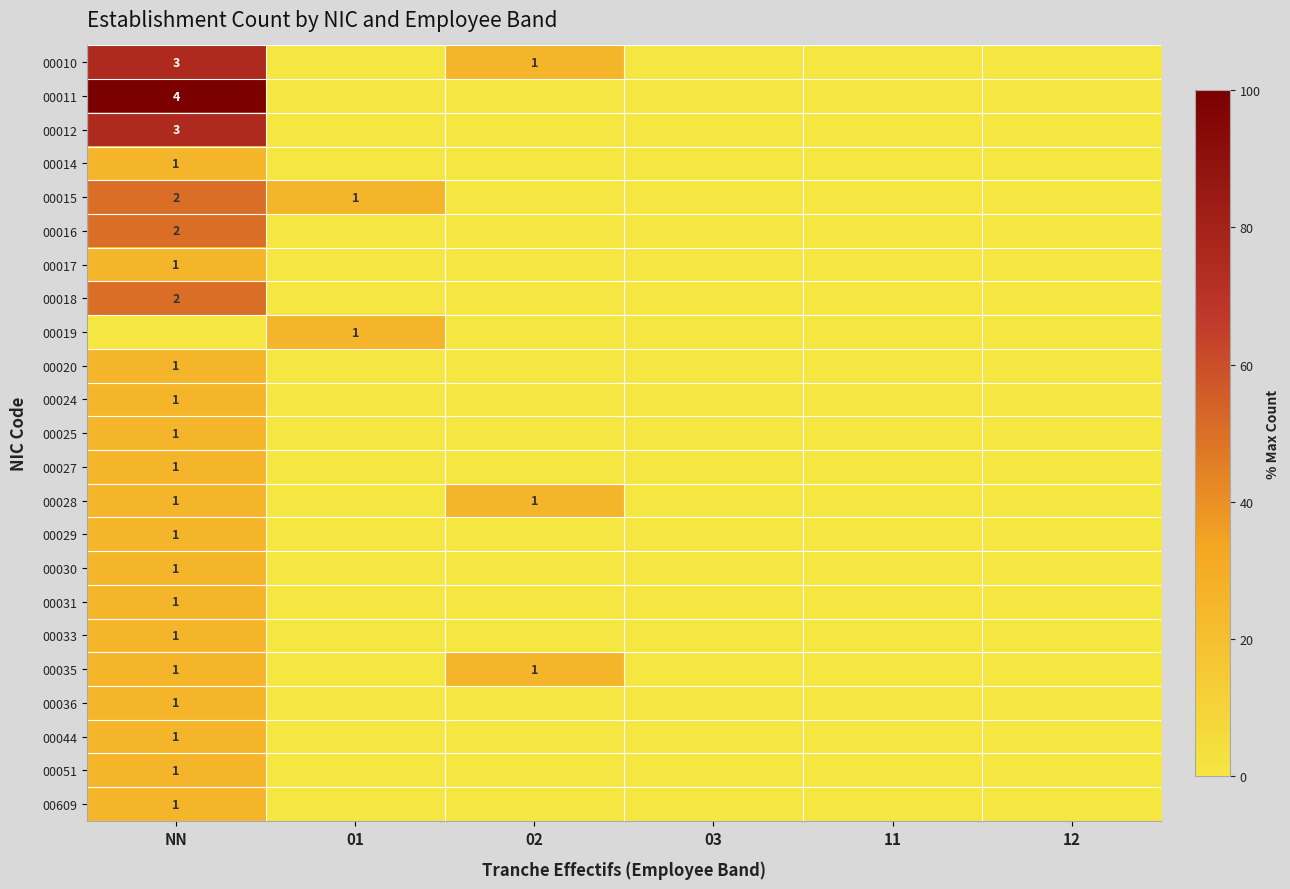

What is the spread (max minus min) of values at 01?

25